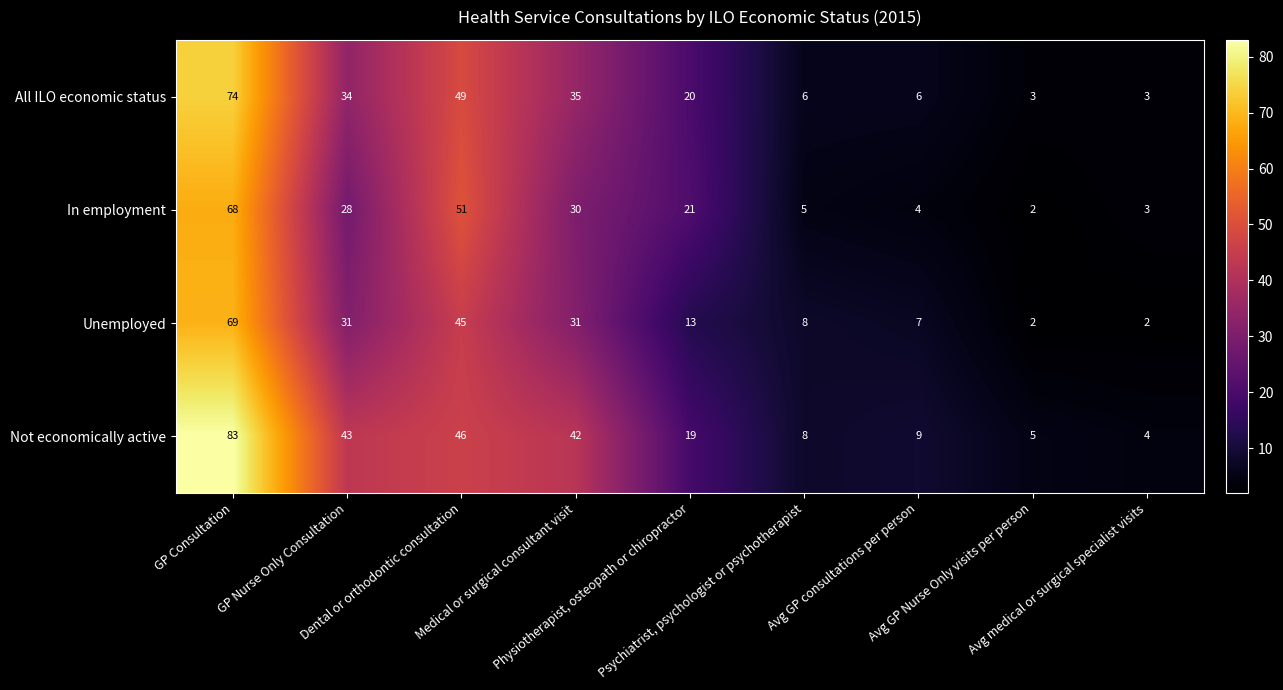

Which series has the largest range (max minus min)?

Not economically active